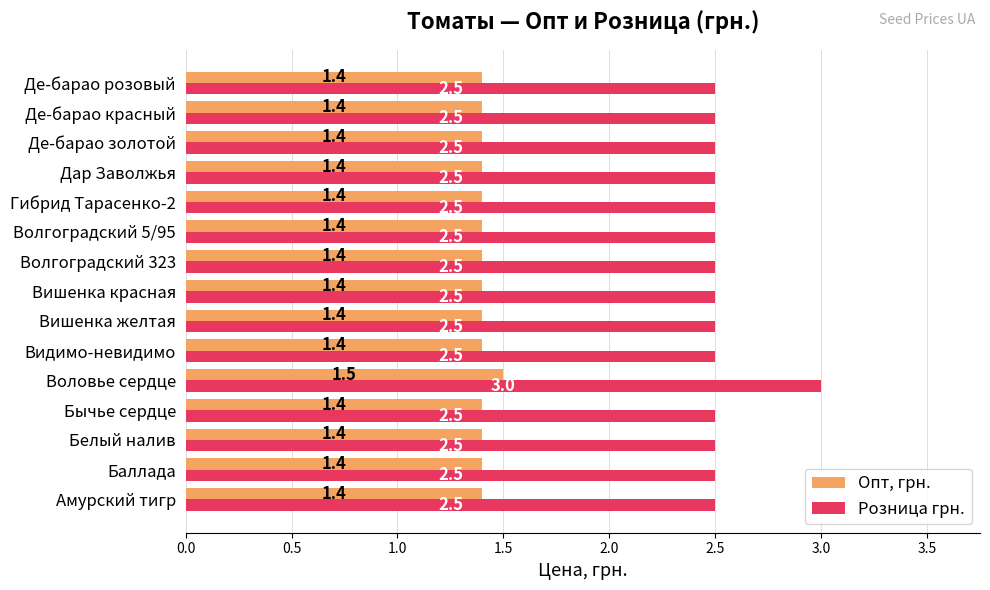

List the series in order of their peak value, lowest first.

Опт, грн., Розница грн.